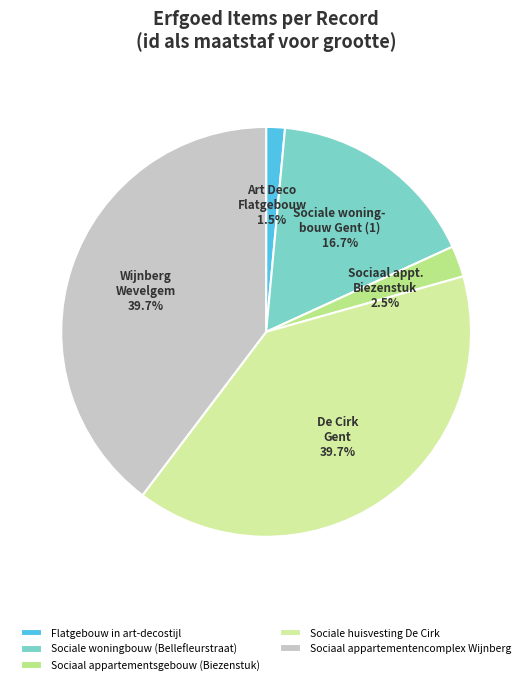

To the nearest percent, what is the difference between the largest and smallest slice percentages?

38%